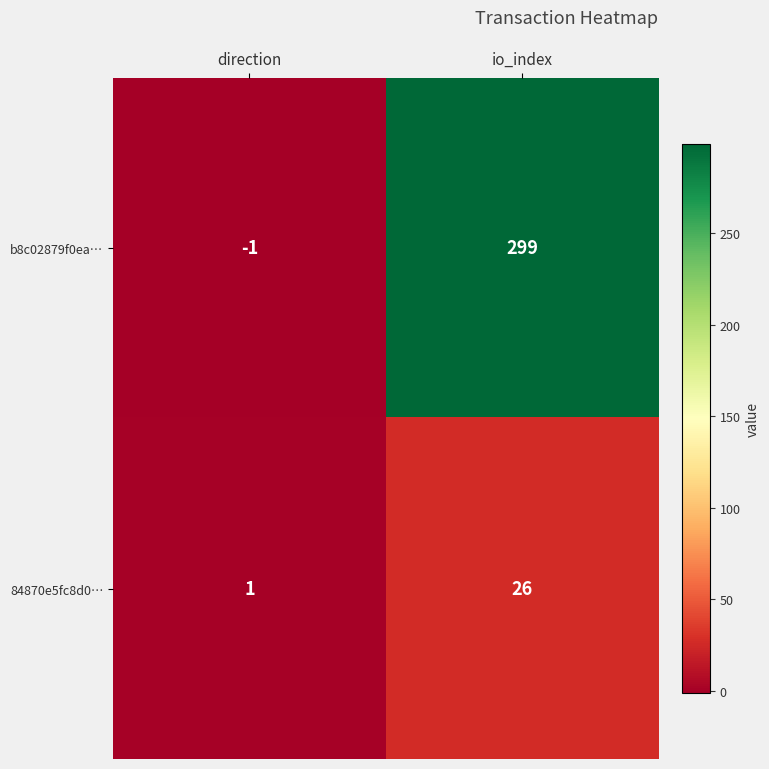

What is the maximum value shown in the chart?

299